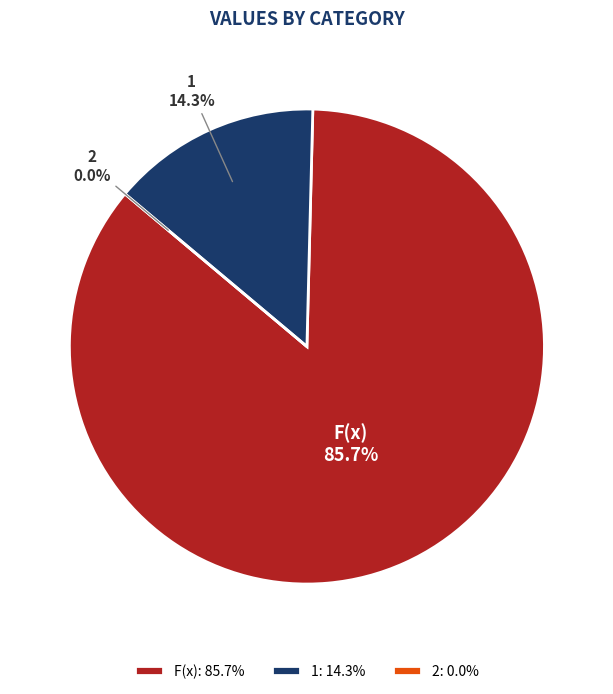

How many segments does this pie chart have?

3